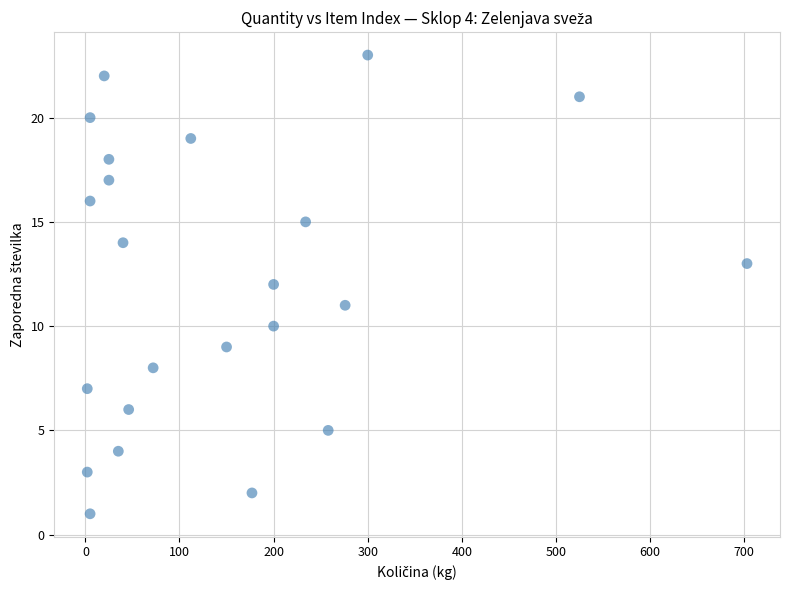

What is the range of X values (max minus min)?

701